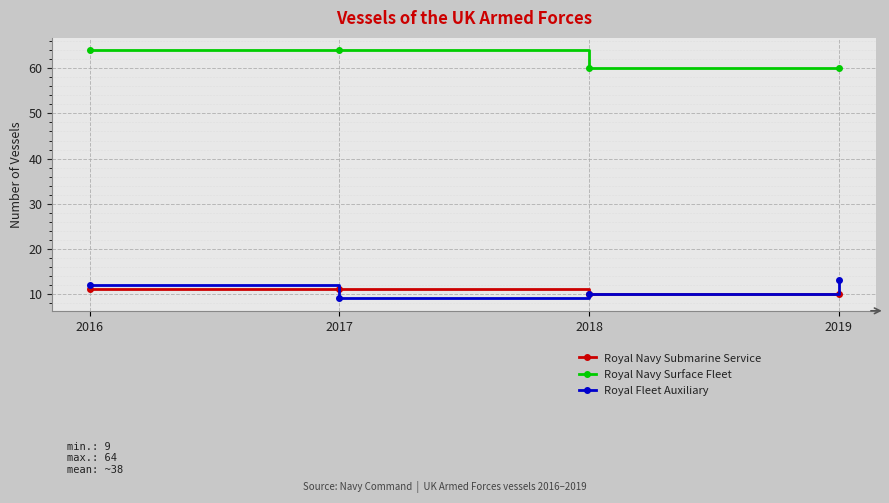

True or false: Royal Fleet Auxiliary and Royal Navy Surface Fleet cross at least once.

False